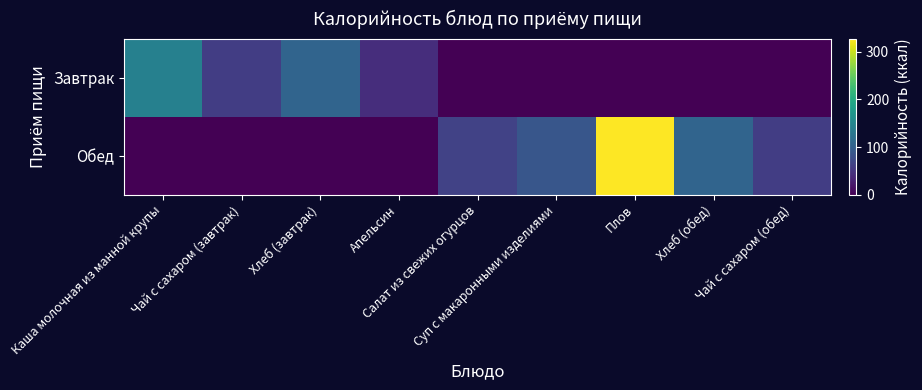

Which has a higher value, Чай с сахаром (обед) or Апельсин?

Апельсин